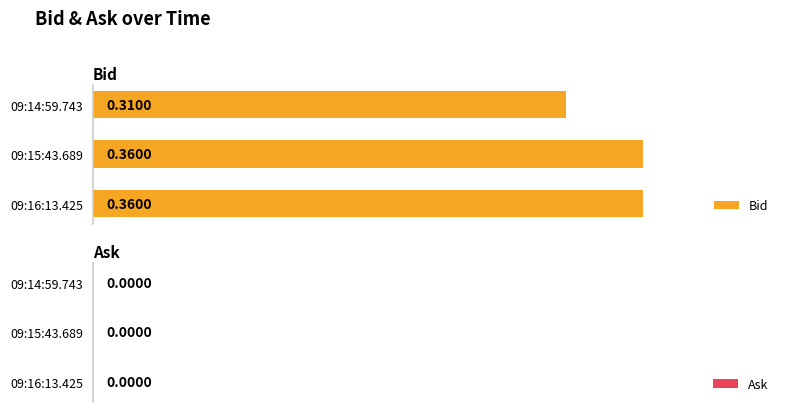

Between 09:16:13.425 and 09:14:59.743, which is larger?

09:16:13.425